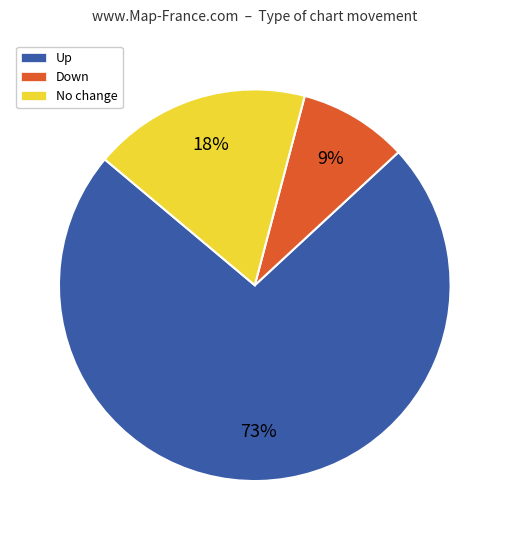

Is there a majority slice in this chart?

Yes